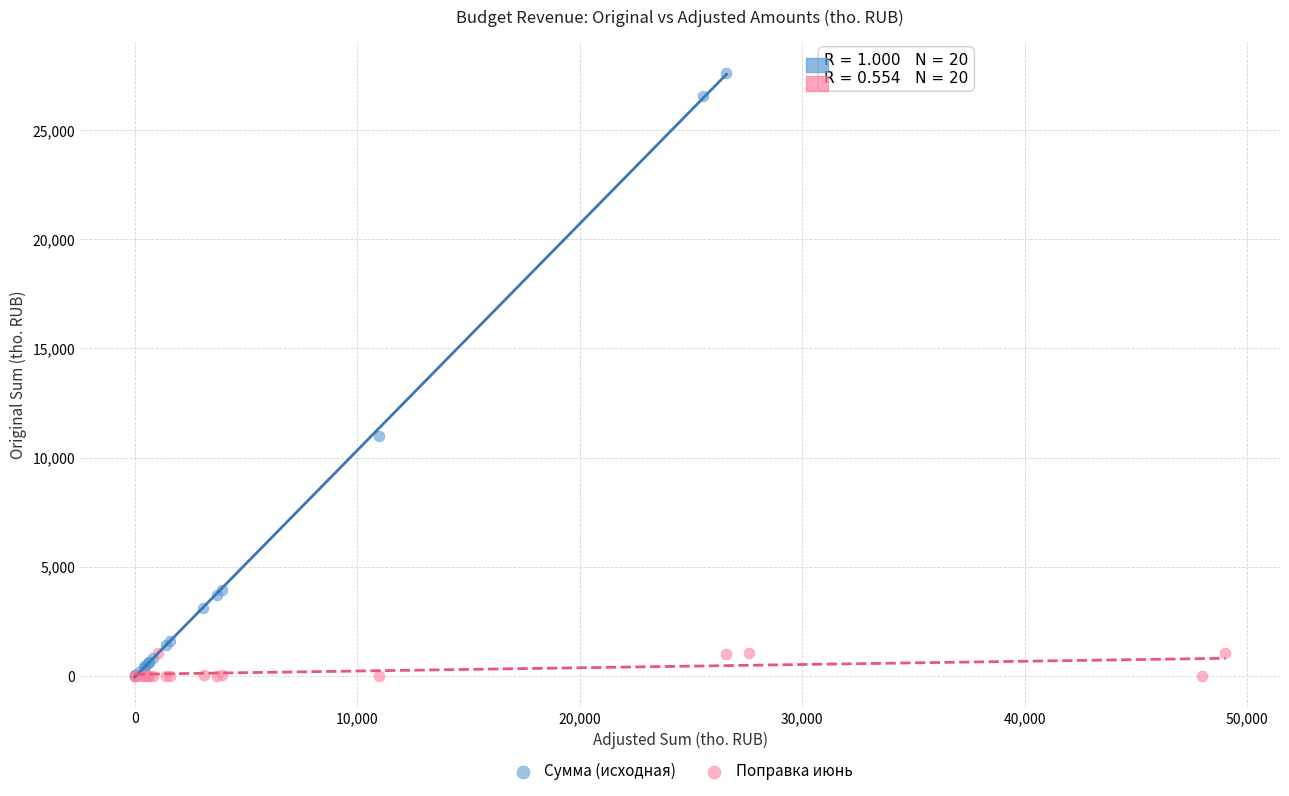

What are all the series names shown in the legend?

Сумма (исходная), Поправка июнь